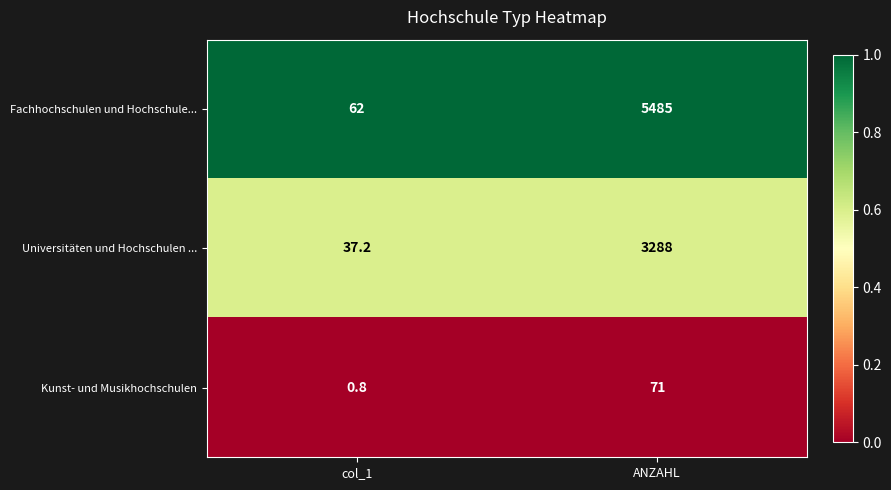

Reading left to right, what are all the values shown in this chart?

Fachhochschulen und Hochschule...: col_1=62.0	ANZAHL=5485.0
Universitäten und Hochschulen ...: col_1=37.2	ANZAHL=3288.0
Kunst- und Musikhochschulen: col_1=0.8	ANZAHL=71.0